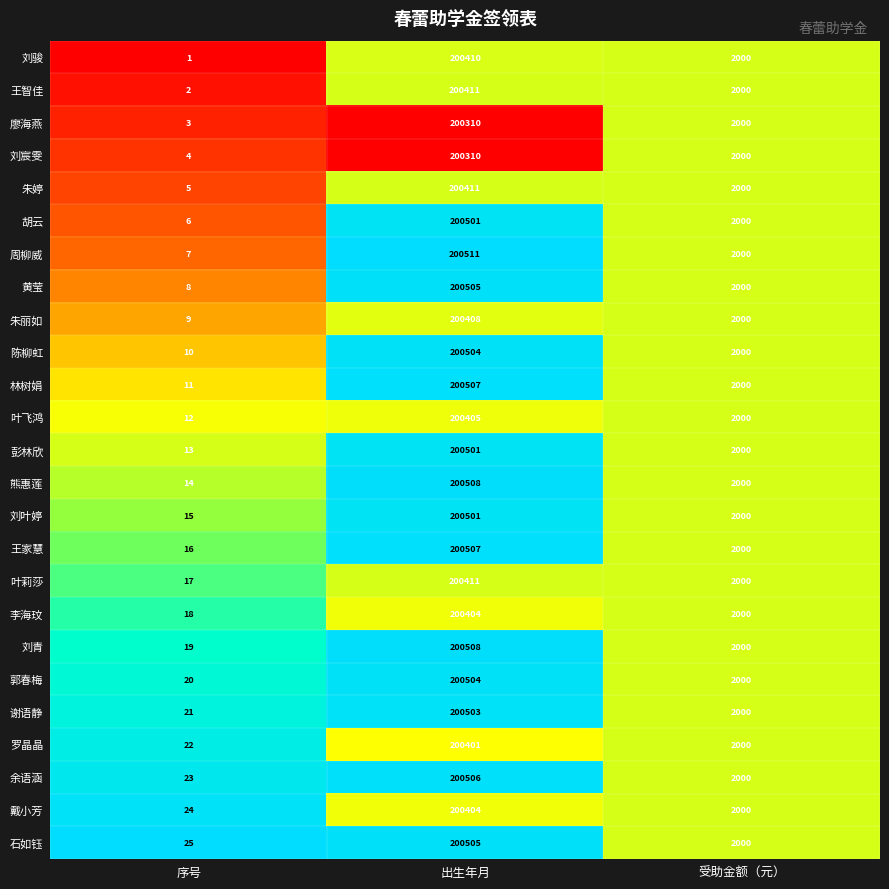

Which series has the largest total across all categories?

石如钰